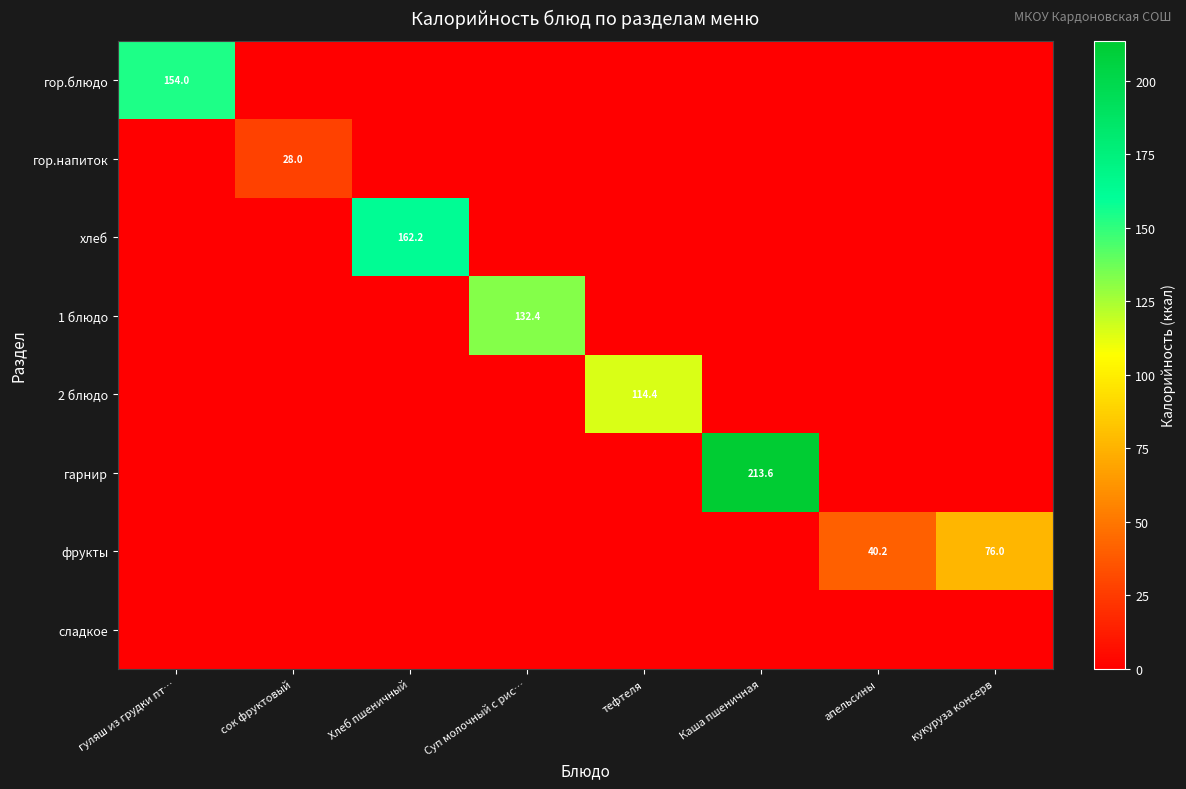

Is it true that фрукты equals 40.2 at апельсины?

True